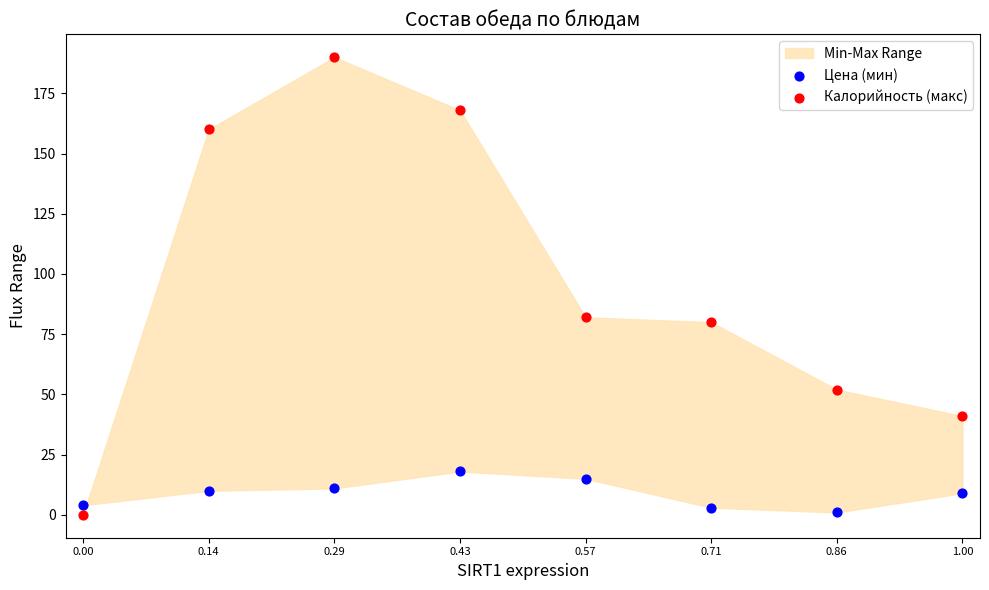

Which series has the widest spread of Y values?

Калорийность (макс)